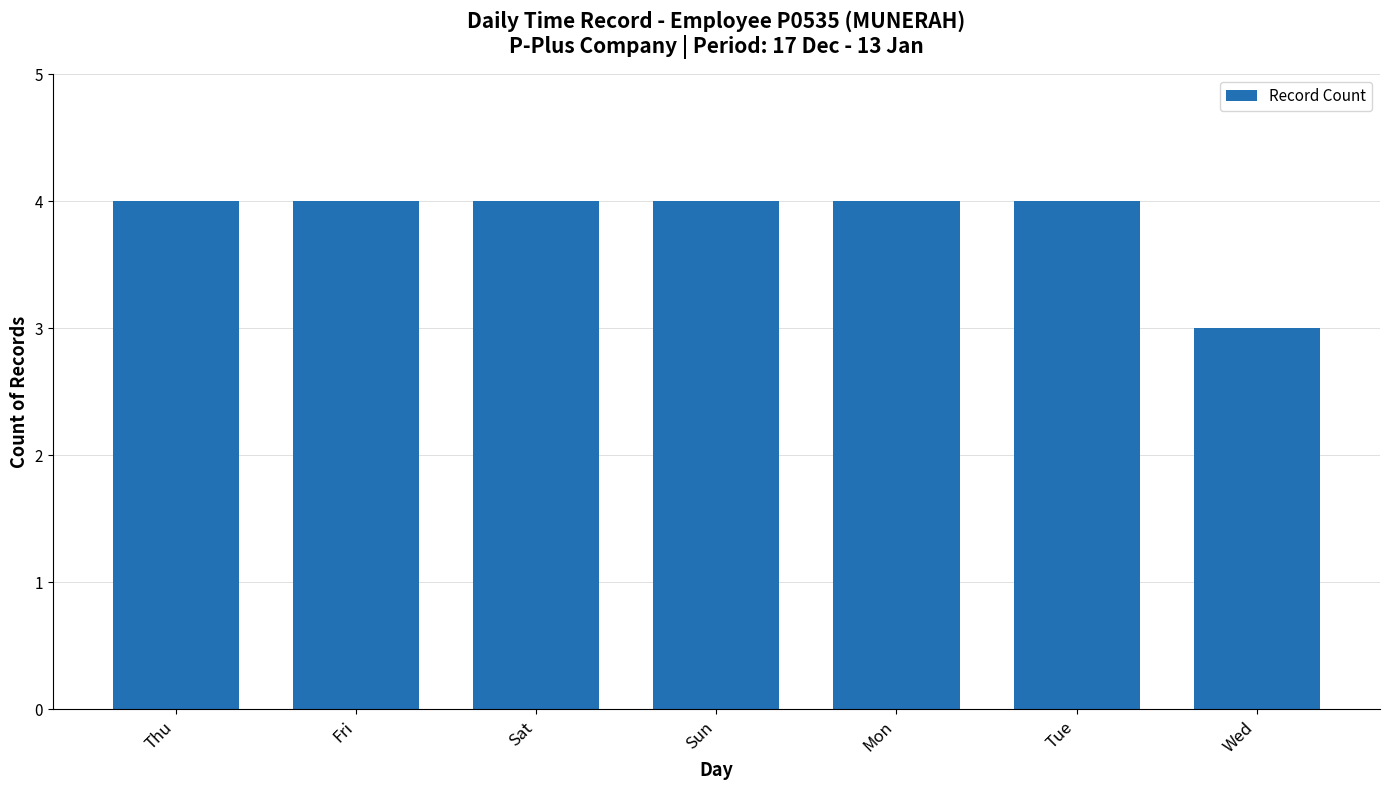

What is the ratio of the value at Mon to the value at Thu?

1.0